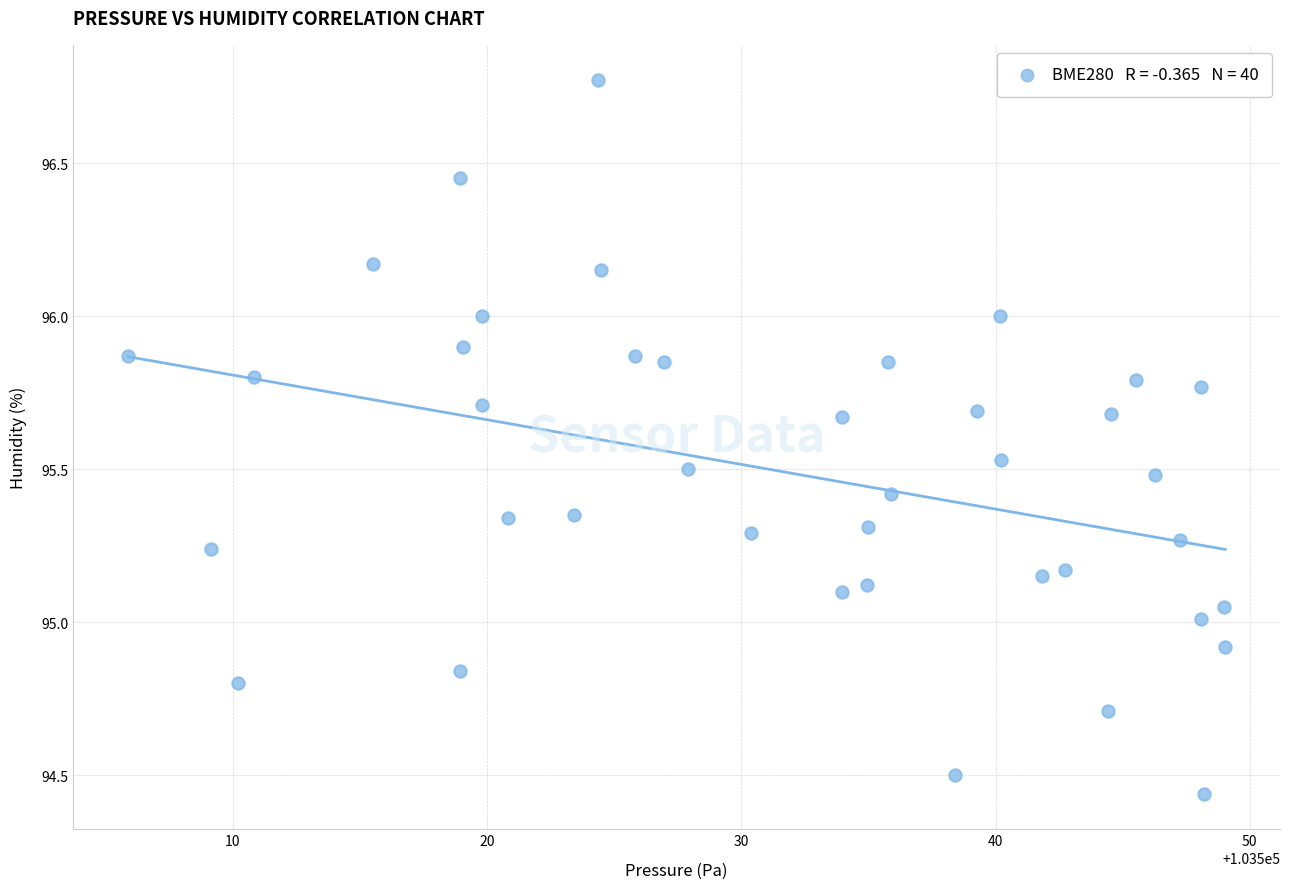

What is the range of X values (max minus min)?

43.1